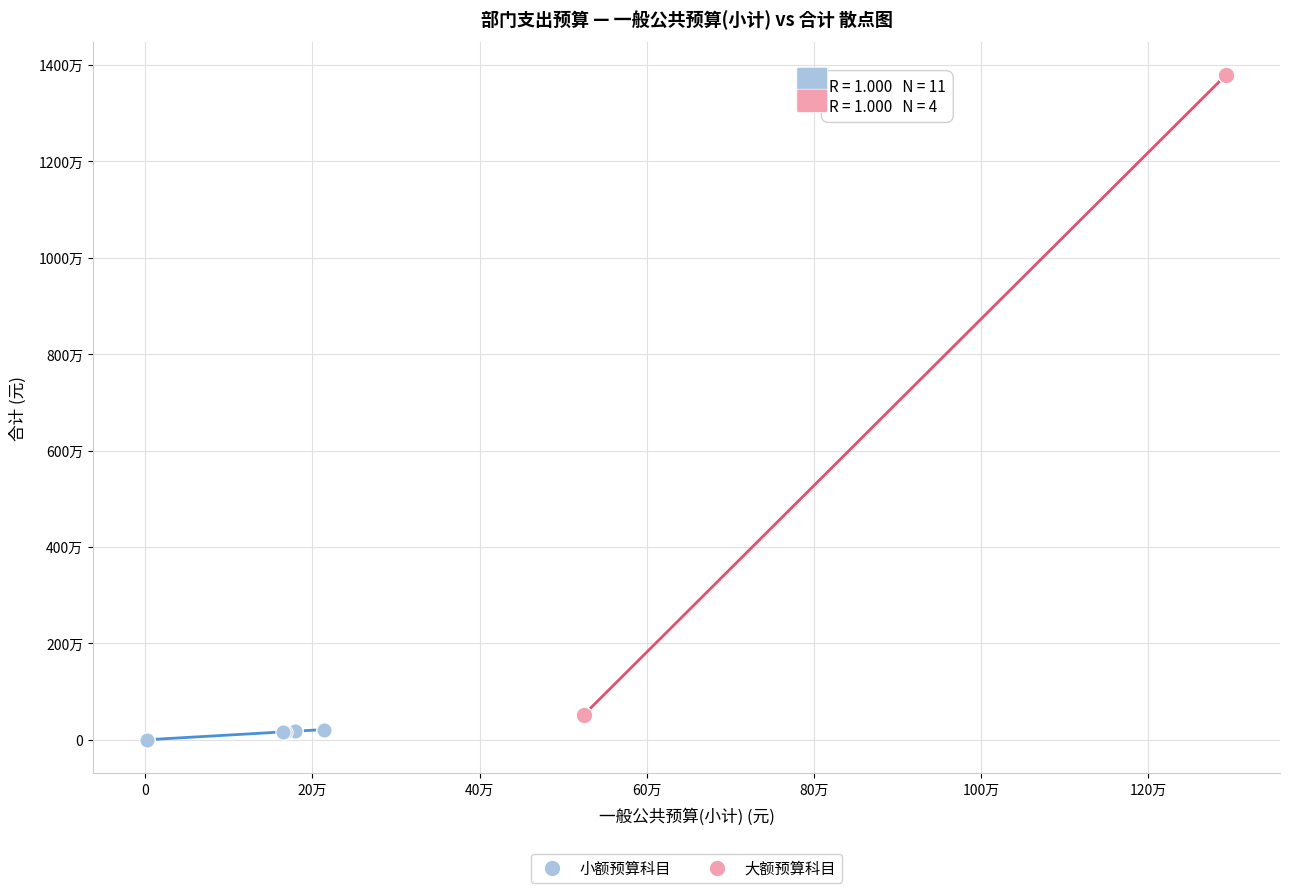

What are all the series names shown in the legend?

小额预算科目, 大额预算科目